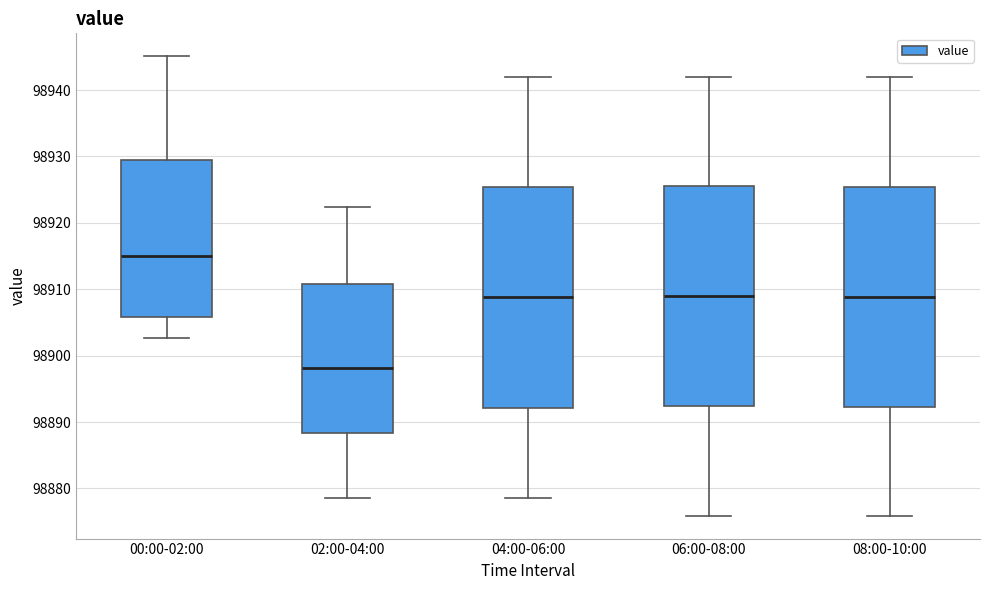

Reading left to right, read every box against the y-axis: the position of its median line, the range the box covers, and the ends of its whiskers. The values are not printed on the chart, so give them approximately, as read against the axis.

00:00-02:00: median 98915, box 98906 to 98929, whiskers 98903 to 98945
02:00-04:00: median 98898, box 98888 to 98911, whiskers 98879 to 98922
04:00-06:00: median 98909, box 98892 to 98925, whiskers 98879 to 98942
06:00-08:00: median 98909, box 98892 to 98926, whiskers 98876 to 98942
08:00-10:00: median 98909, box 98892 to 98925, whiskers 98876 to 98942